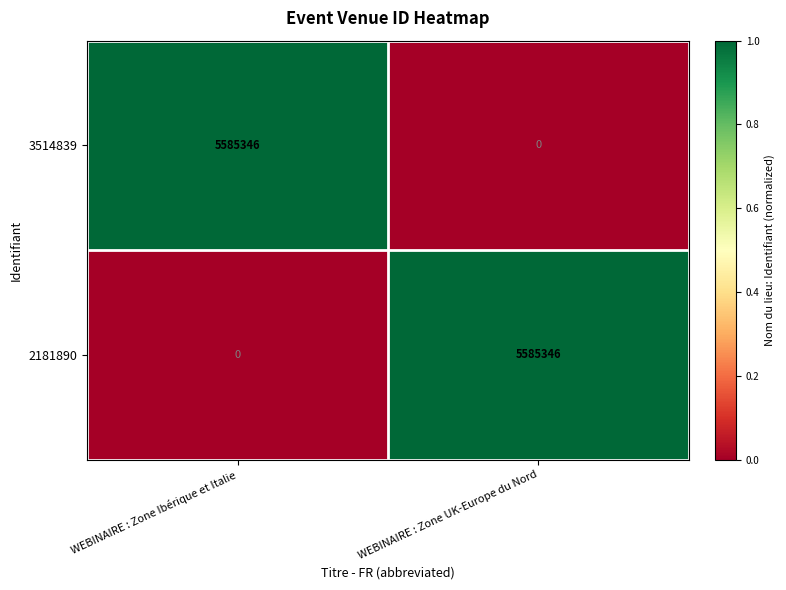

Rank the series at WEBINAIRE : Zone UK-Europe du Nord from highest to lowest value.

2181890, 3514839